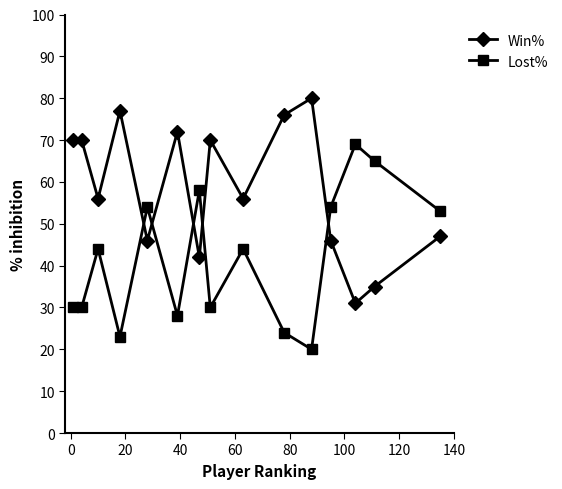

True or false: Lost% has more than 0 points higher than both neighbors.

True